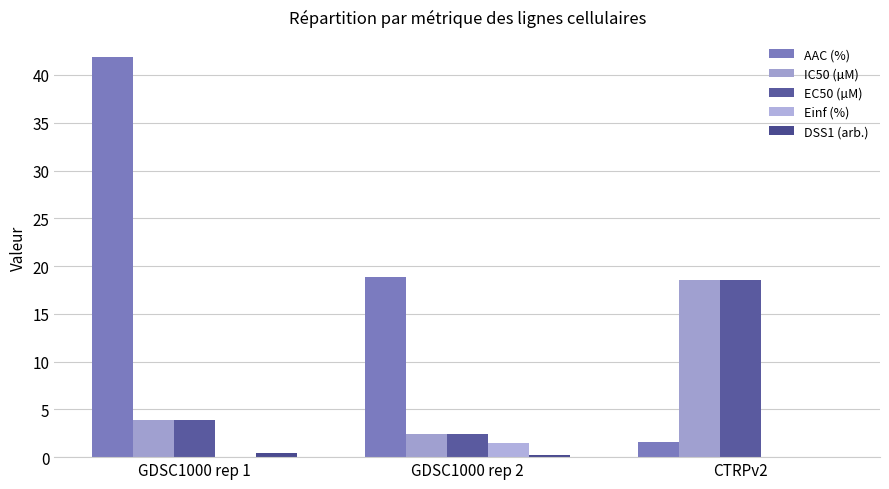

Reading right to left, extract all data points from this chart.

AAC (%): 1.6	18.8	41.9
IC50 (µM): 18.5	2.4	3.9
EC50 (µM): 18.5	2.4	3.9
Einf (%): 0.0	1.5	0.0
DSS1 (arb.): 0.0	0.2	0.4